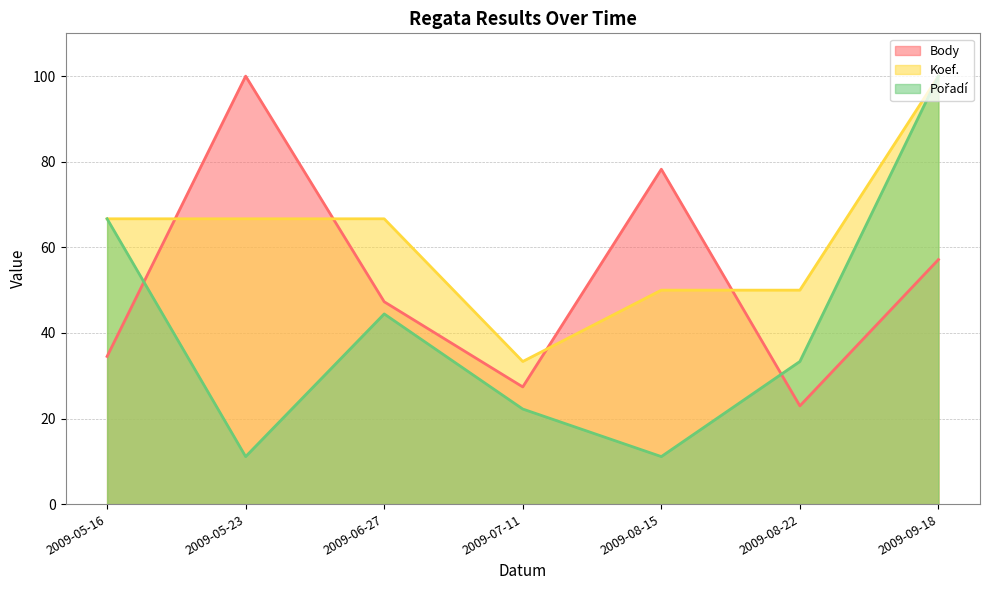

What is the label of the 7th point from the left?

2009-09-18